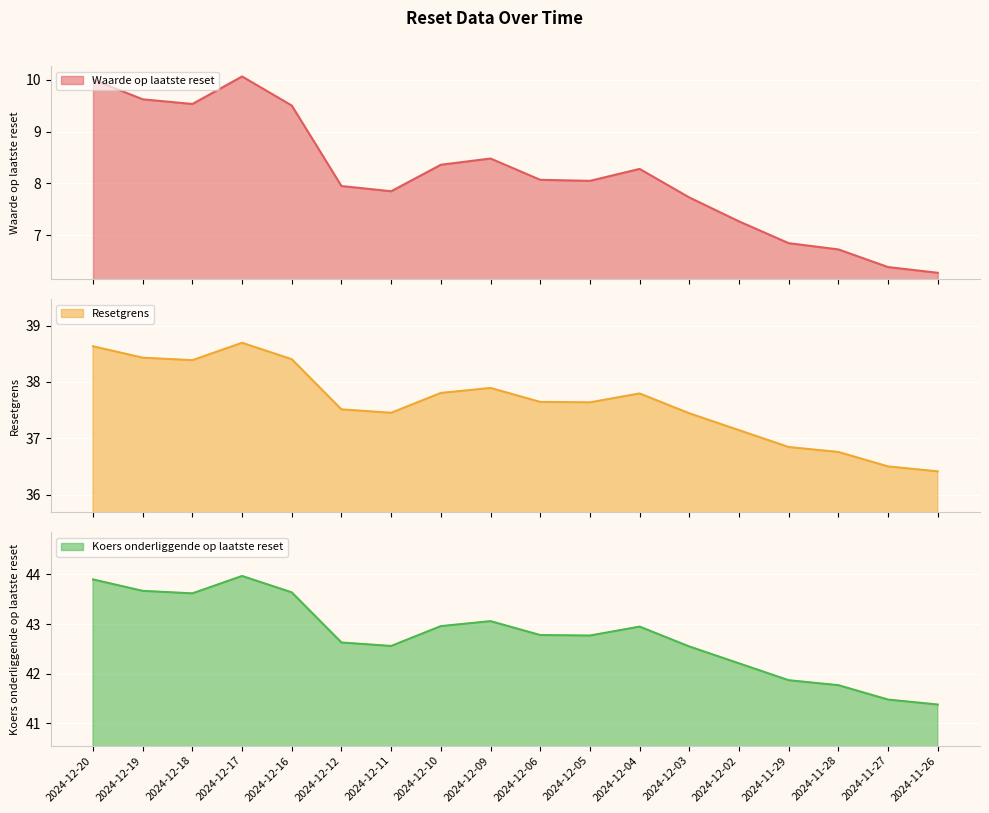

Between 2024-12-02 and 2024-12-17, which series saw the biggest shift?

Waarde op laatste reset